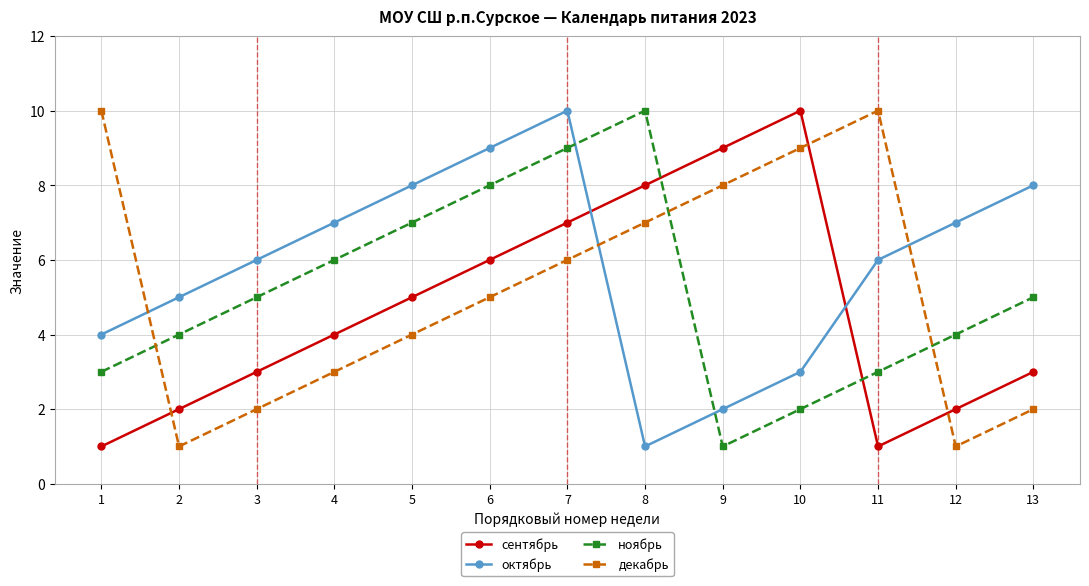

What value does the декабрь series have at 10?

9